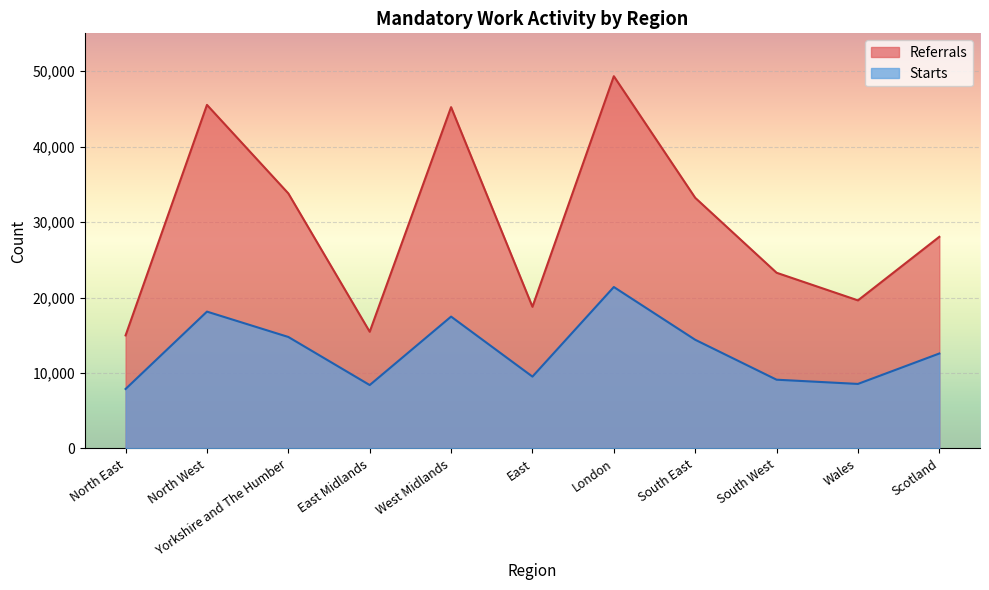

Rank the series at Wales from highest to lowest value.

Referrals, Starts